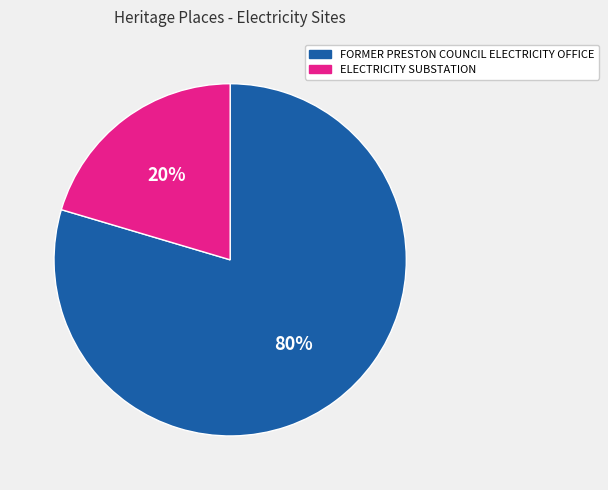

What is the largest slice in the pie chart?

FORMER PRESTON COUNCIL ELECTRICITY OFFICE